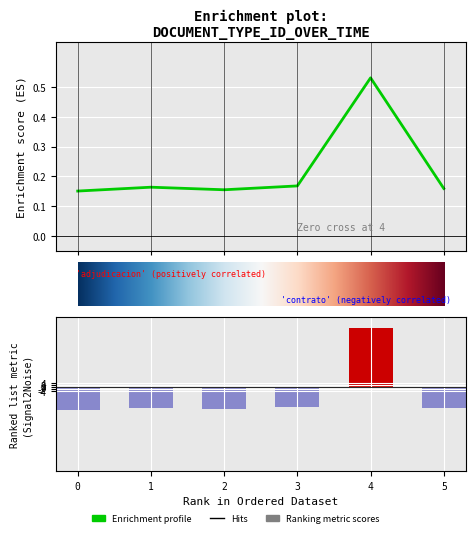

Count the values in the range 0 to 1.

6